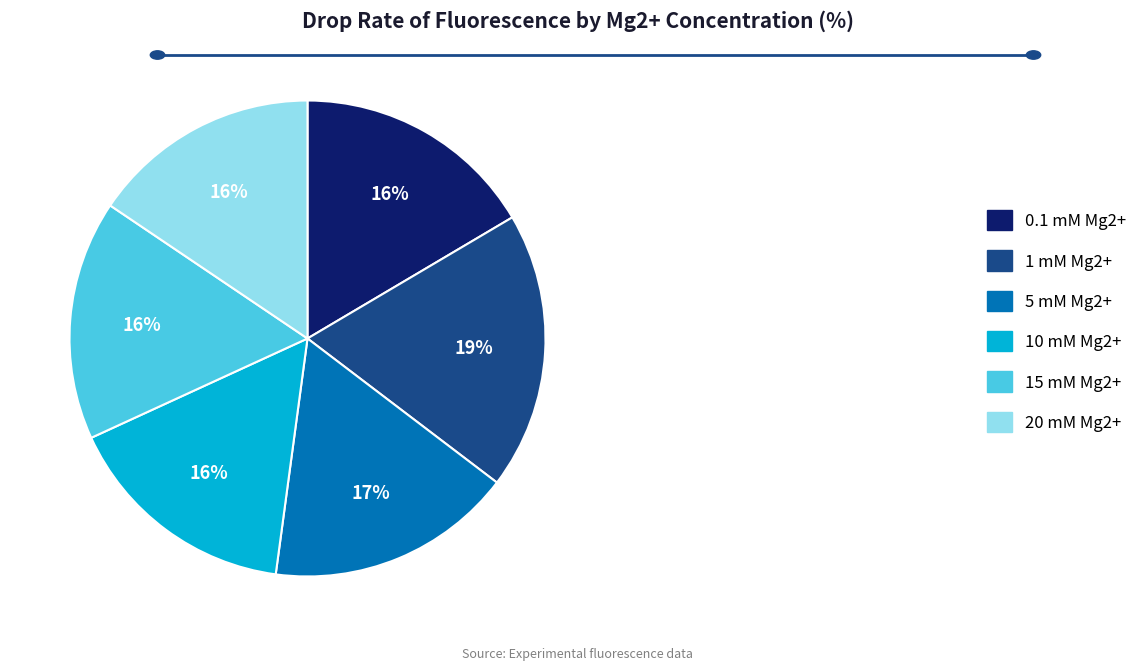

Count the number of slices in the pie.

6